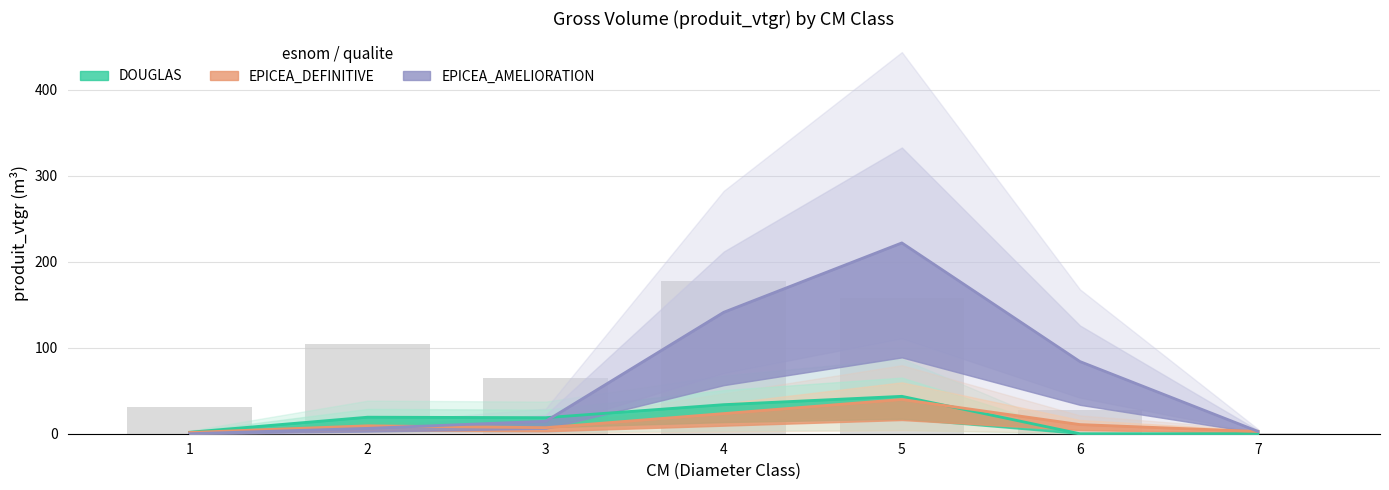

Which series has the widest spread of values?

EPICEA_AMELIORATION